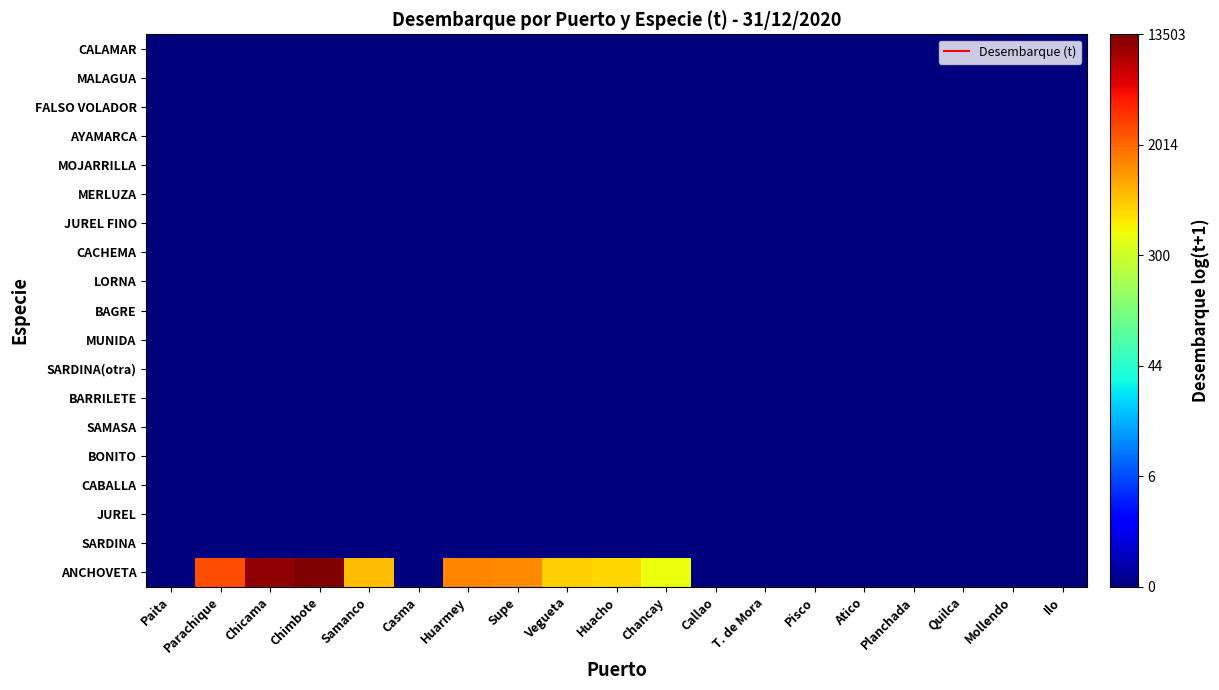

Reading right to left, what are all the values shown in this chart?

ANCHOVETA: Ilo=0.0	Mollendo=0.0	Quilca=0.0	Planchada=0.0	Atico=0.0	Pisco=0.0	T. de Mora=0.0	Callao=0.0	Chancay=6.1	Huacho=6.5	Vegueta=6.6	Supe=7.3	Huarmey=7.3	Casma=0.0	Samanco=6.7	Chimbote=9.5	Chicama=9.3	Parachique=7.9	Paita=0.0
SARDINA: Ilo=0.0	Mollendo=0.0	Quilca=0.0	Planchada=0.0	Atico=0.0	Pisco=0.0	T. de Mora=0.0	Callao=0.0	Chancay=0.0	Huacho=0.0	Vegueta=0.0	Supe=0.0	Huarmey=0.0	Casma=0.0	Samanco=0.0	Chimbote=0.0	Chicama=0.0	Parachique=0.0	Paita=0.0
JUREL: Ilo=0.0	Mollendo=0.0	Quilca=0.0	Planchada=0.0	Atico=0.0	Pisco=0.0	T. de Mora=0.0	Callao=0.0	Chancay=0.0	Huacho=0.0	Vegueta=0.0	Supe=0.0	Huarmey=0.0	Casma=0.0	Samanco=0.0	Chimbote=0.0	Chicama=0.0	Parachique=0.0	Paita=0.0
CABALLA: Ilo=0.0	Mollendo=0.0	Quilca=0.0	Planchada=0.0	Atico=0.0	Pisco=0.0	T. de Mora=0.0	Callao=0.0	Chancay=0.0	Huacho=0.0	Vegueta=0.0	Supe=0.0	Huarmey=0.0	Casma=0.0	Samanco=0.0	Chimbote=0.0	Chicama=0.0	Parachique=0.0	Paita=0.0
BONITO: Ilo=0.0	Mollendo=0.0	Quilca=0.0	Planchada=0.0	Atico=0.0	Pisco=0.0	T. de Mora=0.0	Callao=0.0	Chancay=0.0	Huacho=0.0	Vegueta=0.0	Supe=0.0	Huarmey=0.0	Casma=0.0	Samanco=0.0	Chimbote=0.0	Chicama=0.0	Parachique=0.0	Paita=0.0
SAMASA: Ilo=0.0	Mollendo=0.0	Quilca=0.0	Planchada=0.0	Atico=0.0	Pisco=0.0	T. de Mora=0.0	Callao=0.0	Chancay=0.0	Huacho=0.0	Vegueta=0.0	Supe=0.0	Huarmey=0.0	Casma=0.0	Samanco=0.0	Chimbote=0.0	Chicama=0.0	Parachique=0.0	Paita=0.0
BARRILETE: Ilo=0.0	Mollendo=0.0	Quilca=0.0	Planchada=0.0	Atico=0.0	Pisco=0.0	T. de Mora=0.0	Callao=0.0	Chancay=0.0	Huacho=0.0	Vegueta=0.0	Supe=0.0	Huarmey=0.0	Casma=0.0	Samanco=0.0	Chimbote=0.0	Chicama=0.0	Parachique=0.0	Paita=0.0
SARDINA(otra): Ilo=0.0	Mollendo=0.0	Quilca=0.0	Planchada=0.0	Atico=0.0	Pisco=0.0	T. de Mora=0.0	Callao=0.0	Chancay=0.0	Huacho=0.0	Vegueta=0.0	Supe=0.0	Huarmey=0.0	Casma=0.0	Samanco=0.0	Chimbote=0.0	Chicama=0.0	Parachique=0.0	Paita=0.0
MUNIDA: Ilo=0.0	Mollendo=0.0	Quilca=0.0	Planchada=0.0	Atico=0.0	Pisco=0.0	T. de Mora=0.0	Callao=0.0	Chancay=0.0	Huacho=0.0	Vegueta=0.0	Supe=0.0	Huarmey=0.0	Casma=0.0	Samanco=0.0	Chimbote=0.0	Chicama=0.0	Parachique=0.0	Paita=0.0
BAGRE: Ilo=0.0	Mollendo=0.0	Quilca=0.0	Planchada=0.0	Atico=0.0	Pisco=0.0	T. de Mora=0.0	Callao=0.0	Chancay=0.0	Huacho=0.0	Vegueta=0.0	Supe=0.0	Huarmey=0.0	Casma=0.0	Samanco=0.0	Chimbote=0.0	Chicama=0.0	Parachique=0.0	Paita=0.0
LORNA: Ilo=0.0	Mollendo=0.0	Quilca=0.0	Planchada=0.0	Atico=0.0	Pisco=0.0	T. de Mora=0.0	Callao=0.0	Chancay=0.0	Huacho=0.0	Vegueta=0.0	Supe=0.0	Huarmey=0.0	Casma=0.0	Samanco=0.0	Chimbote=0.0	Chicama=0.0	Parachique=0.0	Paita=0.0
CACHEMA: Ilo=0.0	Mollendo=0.0	Quilca=0.0	Planchada=0.0	Atico=0.0	Pisco=0.0	T. de Mora=0.0	Callao=0.0	Chancay=0.0	Huacho=0.0	Vegueta=0.0	Supe=0.0	Huarmey=0.0	Casma=0.0	Samanco=0.0	Chimbote=0.0	Chicama=0.0	Parachique=0.0	Paita=0.0
JUREL FINO: Ilo=0.0	Mollendo=0.0	Quilca=0.0	Planchada=0.0	Atico=0.0	Pisco=0.0	T. de Mora=0.0	Callao=0.0	Chancay=0.0	Huacho=0.0	Vegueta=0.0	Supe=0.0	Huarmey=0.0	Casma=0.0	Samanco=0.0	Chimbote=0.0	Chicama=0.0	Parachique=0.0	Paita=0.0
MERLUZA: Ilo=0.0	Mollendo=0.0	Quilca=0.0	Planchada=0.0	Atico=0.0	Pisco=0.0	T. de Mora=0.0	Callao=0.0	Chancay=0.0	Huacho=0.0	Vegueta=0.0	Supe=0.0	Huarmey=0.0	Casma=0.0	Samanco=0.0	Chimbote=0.0	Chicama=0.0	Parachique=0.0	Paita=0.0
MOJARRILLA: Ilo=0.0	Mollendo=0.0	Quilca=0.0	Planchada=0.0	Atico=0.0	Pisco=0.0	T. de Mora=0.0	Callao=0.0	Chancay=0.0	Huacho=0.0	Vegueta=0.0	Supe=0.0	Huarmey=0.0	Casma=0.0	Samanco=0.0	Chimbote=0.0	Chicama=0.0	Parachique=0.0	Paita=0.0
AYAMARCA: Ilo=0.0	Mollendo=0.0	Quilca=0.0	Planchada=0.0	Atico=0.0	Pisco=0.0	T. de Mora=0.0	Callao=0.0	Chancay=0.0	Huacho=0.0	Vegueta=0.0	Supe=0.0	Huarmey=0.0	Casma=0.0	Samanco=0.0	Chimbote=0.0	Chicama=0.0	Parachique=0.0	Paita=0.0
FALSO VOLADOR: Ilo=0.0	Mollendo=0.0	Quilca=0.0	Planchada=0.0	Atico=0.0	Pisco=0.0	T. de Mora=0.0	Callao=0.0	Chancay=0.0	Huacho=0.0	Vegueta=0.0	Supe=0.0	Huarmey=0.0	Casma=0.0	Samanco=0.0	Chimbote=0.0	Chicama=0.0	Parachique=0.0	Paita=0.0
MALAGUA: Ilo=0.0	Mollendo=0.0	Quilca=0.0	Planchada=0.0	Atico=0.0	Pisco=0.0	T. de Mora=0.0	Callao=0.0	Chancay=0.0	Huacho=0.0	Vegueta=0.0	Supe=0.0	Huarmey=0.0	Casma=0.0	Samanco=0.0	Chimbote=0.0	Chicama=0.0	Parachique=0.0	Paita=0.0
CALAMAR: Ilo=0.0	Mollendo=0.0	Quilca=0.0	Planchada=0.0	Atico=0.0	Pisco=0.0	T. de Mora=0.0	Callao=0.0	Chancay=0.0	Huacho=0.0	Vegueta=0.0	Supe=0.0	Huarmey=0.0	Casma=0.0	Samanco=0.0	Chimbote=0.0	Chicama=0.0	Parachique=0.0	Paita=0.0